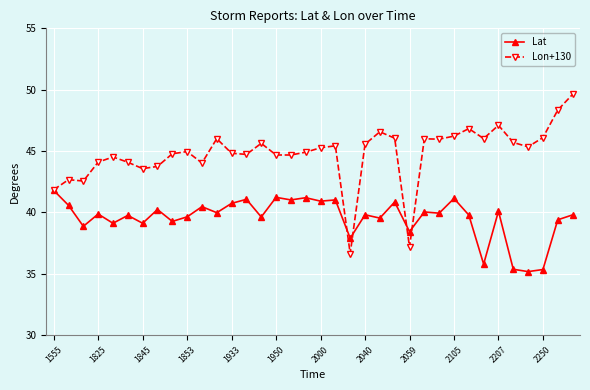

True or false: Lon+130 has more than 1 points higher than both neighbors.

True